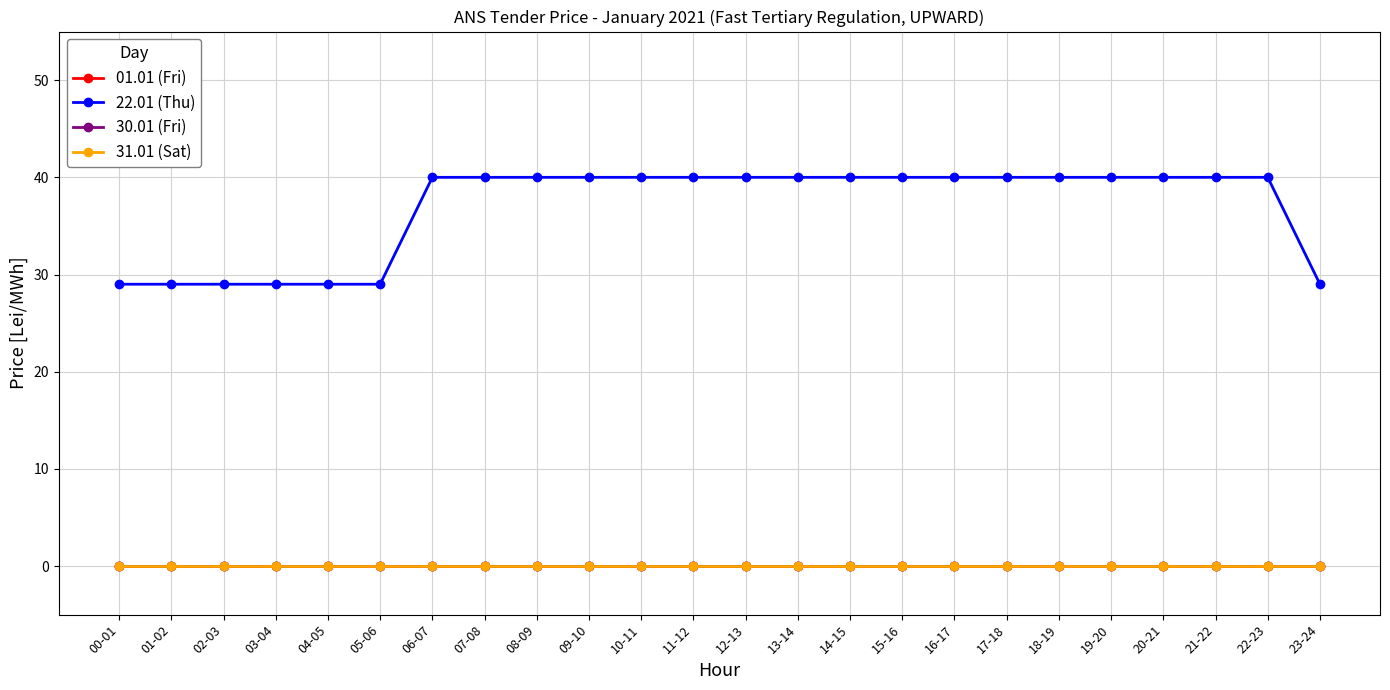

What is the label of the 1st point from the left?

00-01